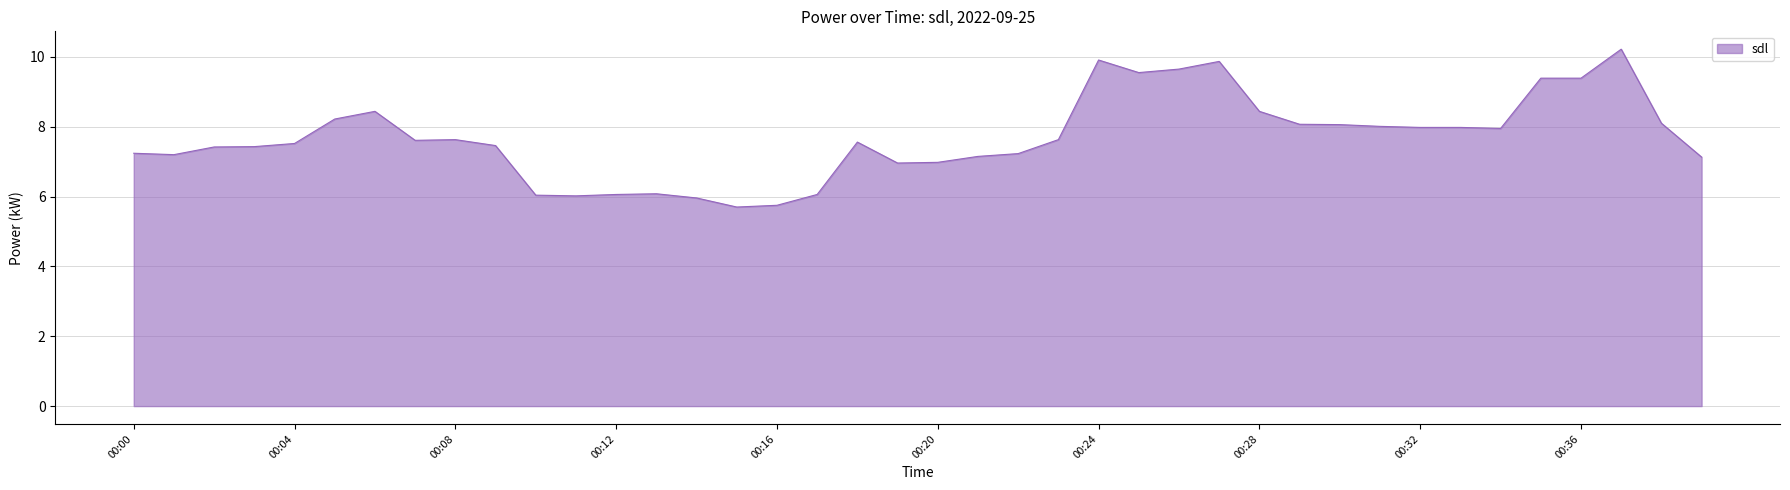

What is the greatest value displayed?

10.2